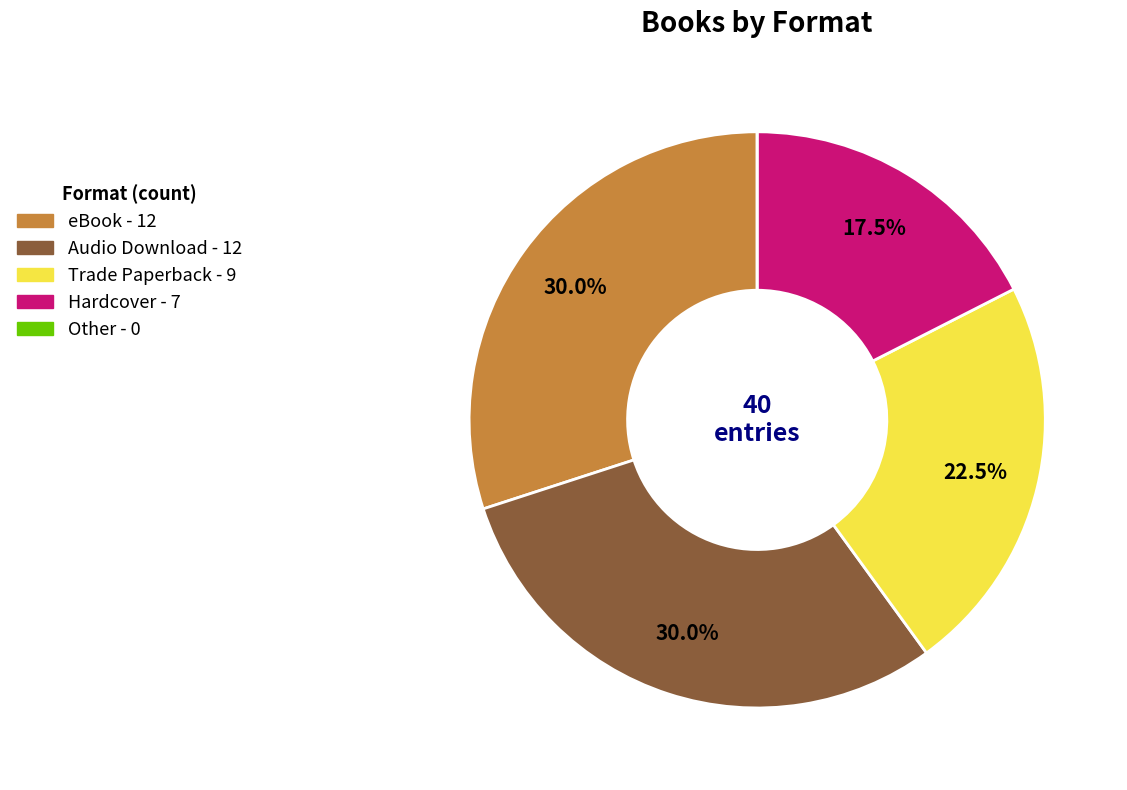

What percentage is NOT represented by Trade Paperback?

77.5%